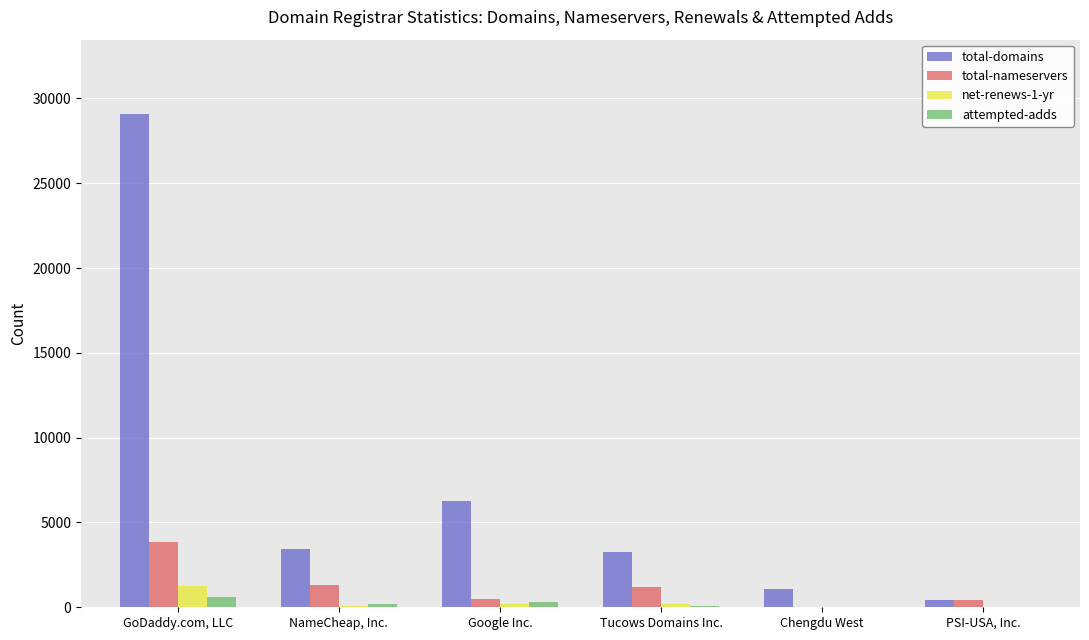

What is the highest value of the attempted-adds series?

610